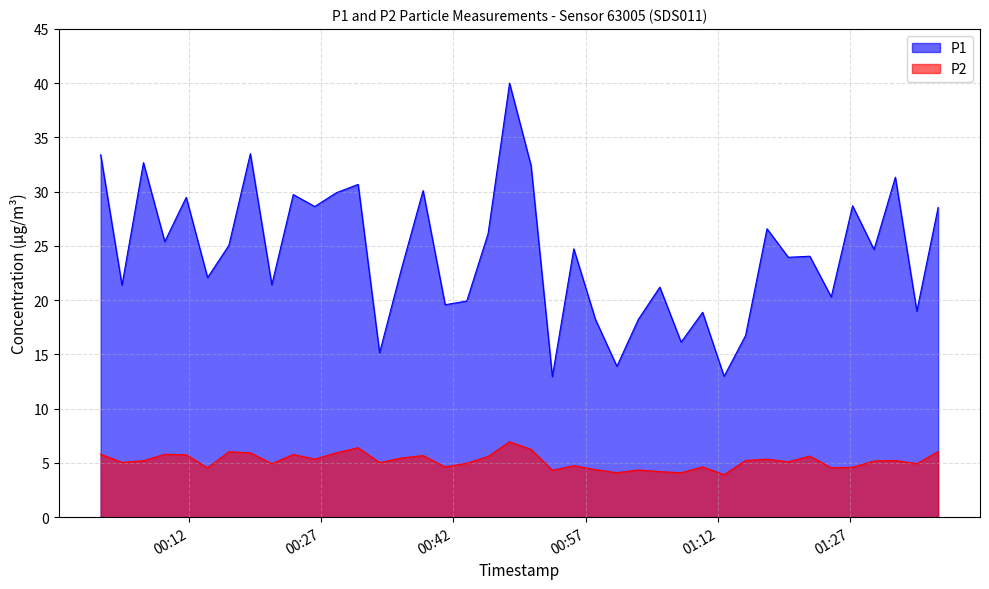

Reading left to right, extract all data points from this chart.

P1: 33.4	21.4	32.7	25.4	29.5	22.1	25.1	33.5	21.4	29.7	28.6	29.9	30.7	15.2	22.9	30.1	19.6	19.9	26.1	40.0	32.4	12.9	24.7	18.2	13.9	18.2	21.2	16.1	18.9	13.0	16.7	26.6	23.9	24.1	20.3	28.7	24.7	31.3	19.0	28.6
P2: 5.8	5.0	5.2	5.8	5.8	4.5	6.0	5.9	4.9	5.8	5.3	5.9	6.4	5.0	5.5	5.7	4.6	5.0	5.6	7.0	6.2	4.3	4.8	4.4	4.1	4.3	4.2	4.1	4.6	3.9	5.2	5.3	5.1	5.6	4.5	4.6	5.2	5.2	4.9	6.0